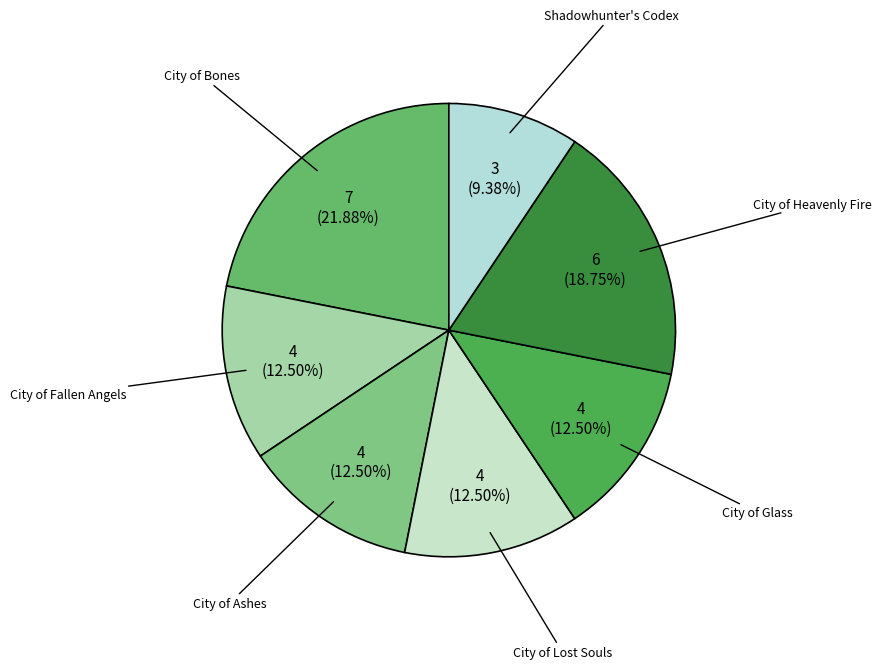

Count the number of slices in the pie.

7